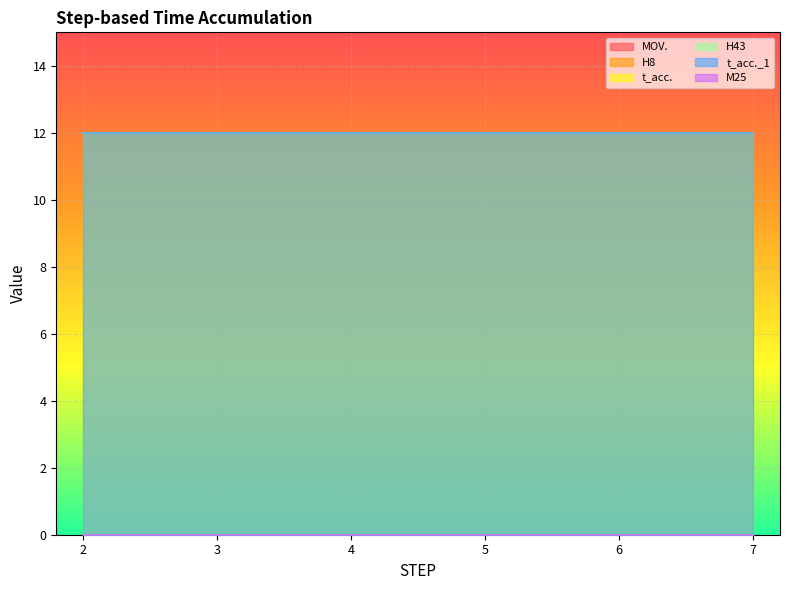

Is it true that t_acc. equals 18 at 4?

False